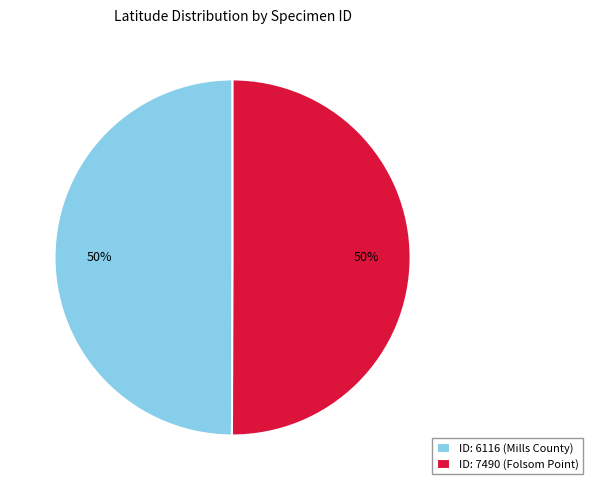

Count the number of slices in the pie.

2